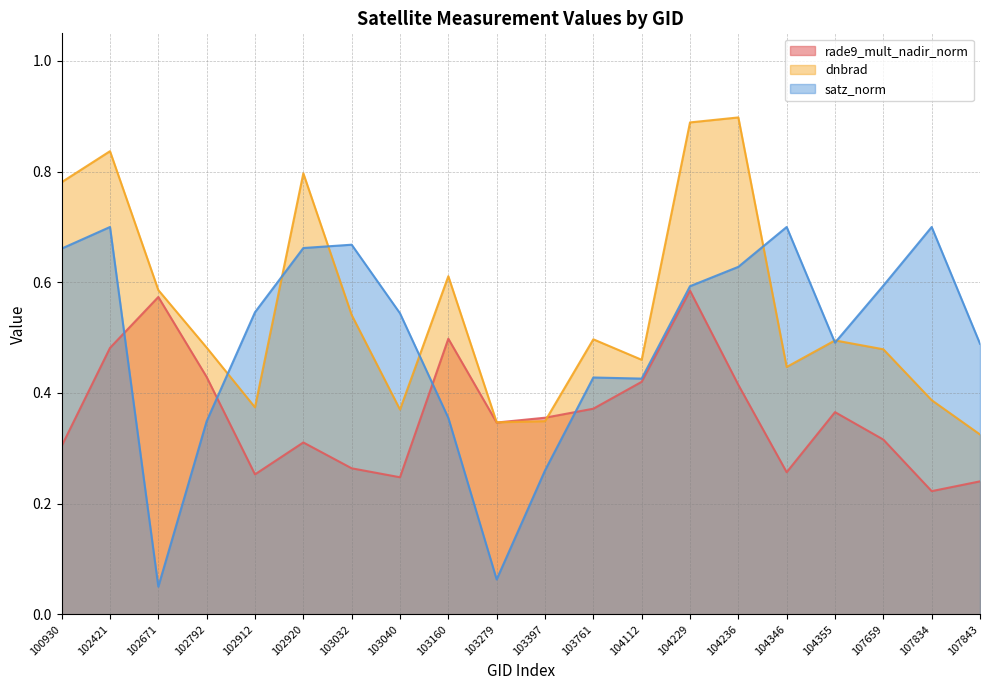

What are all the series names shown in the legend?

rade9_mult_nadir_norm, dnbrad, satz_norm